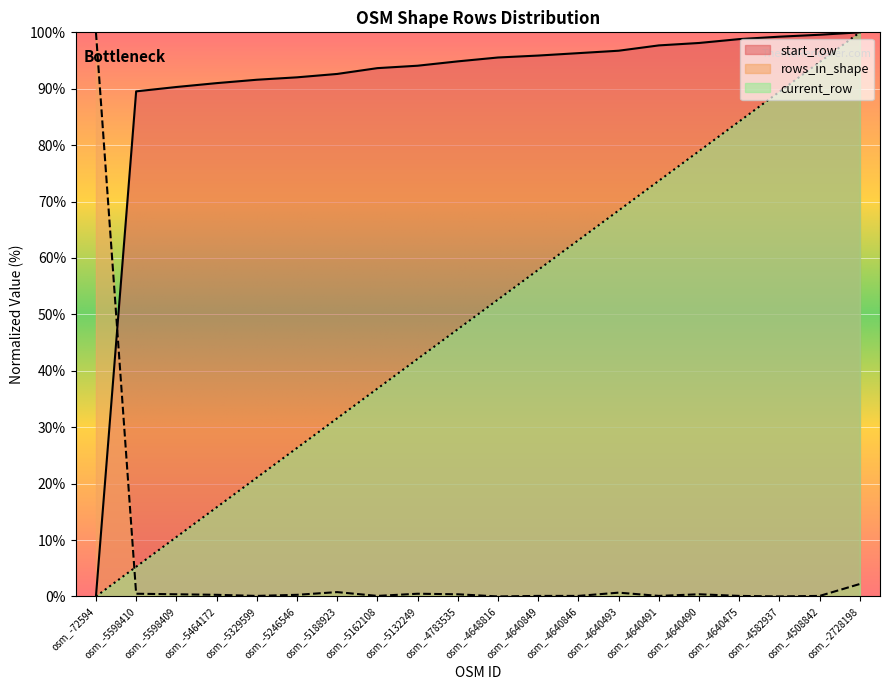

How many positive values does the current_row series have?

19